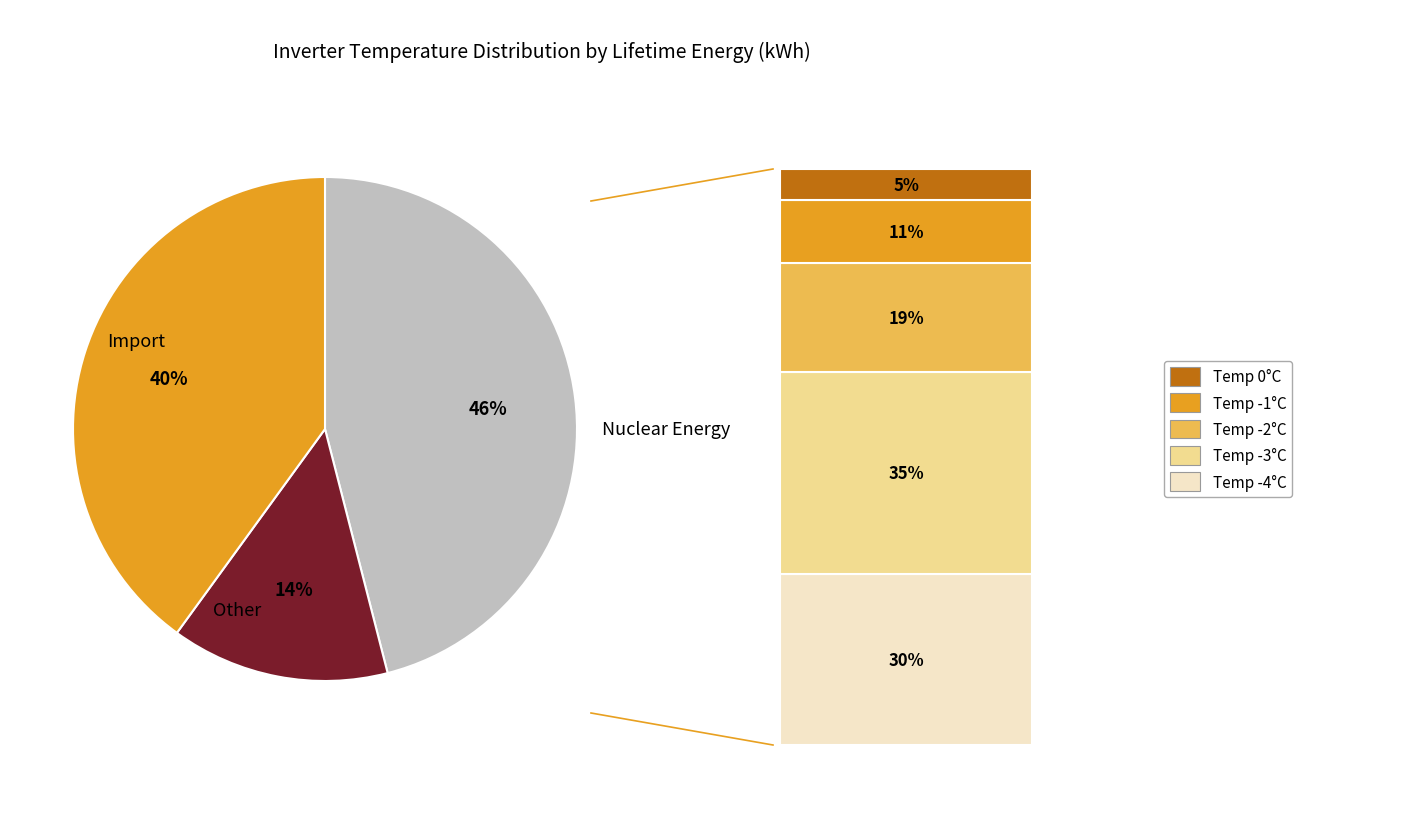

To the nearest percent, what is the average slice percentage?

33%